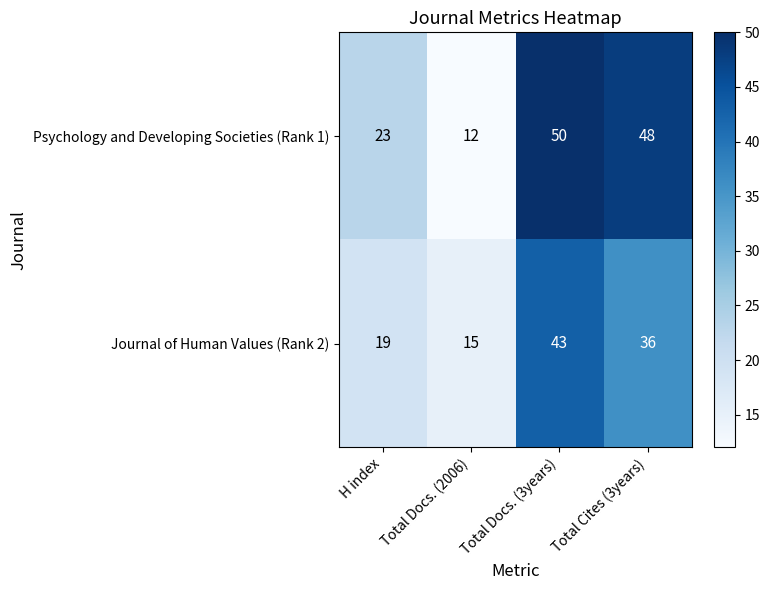

How many categories are shown in the chart?

4